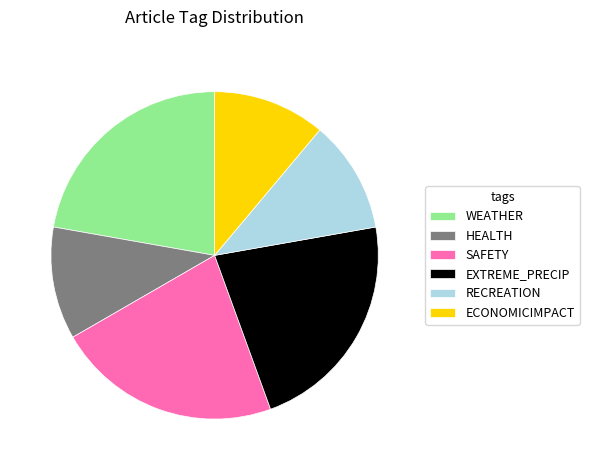

True or false: HEALTH accounts for 1% of the total.

False